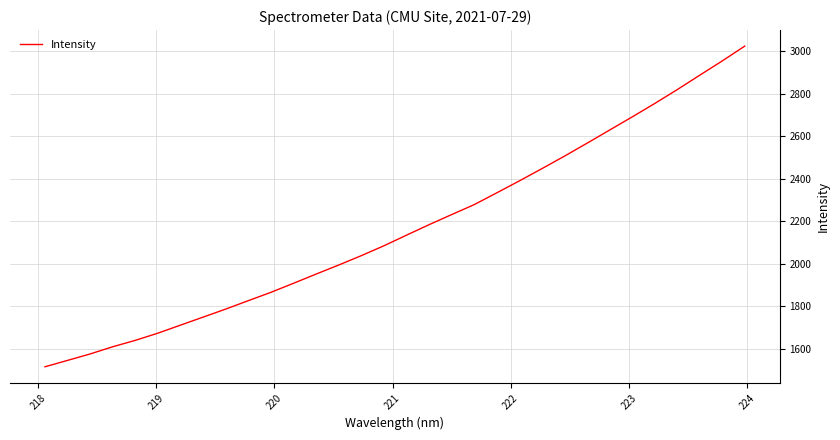

What is the greatest value displayed?

3022.8